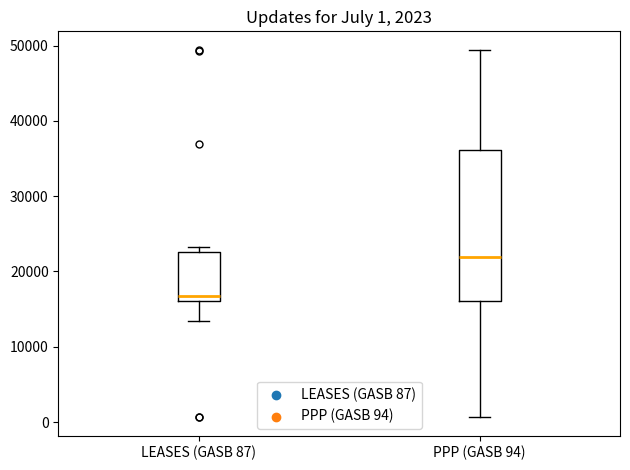

Which box's median line is the lowest?

LEASES (GASB 87)